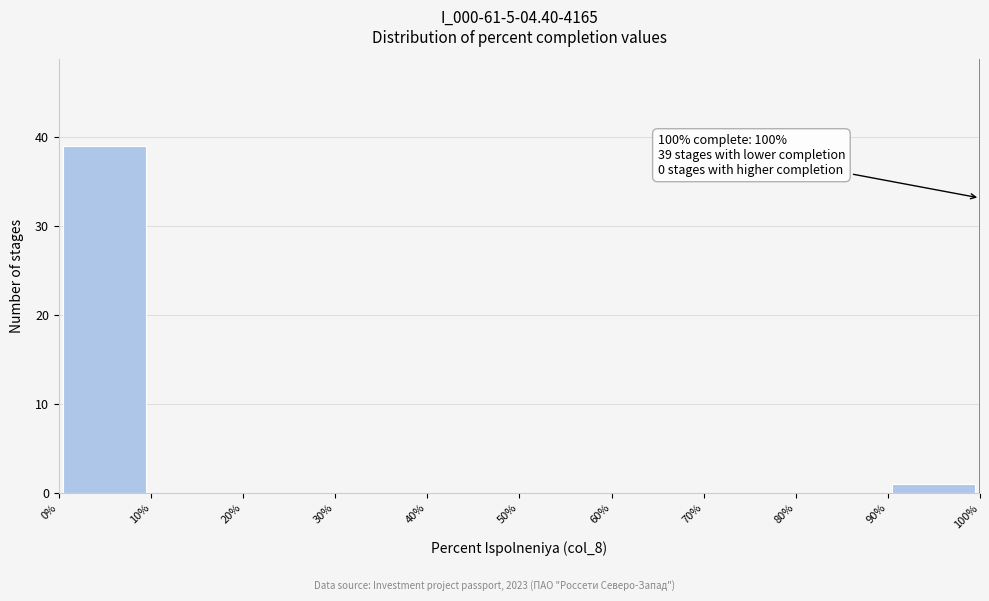

Which range on the x-axis has the tallest bar?

0% to 10%